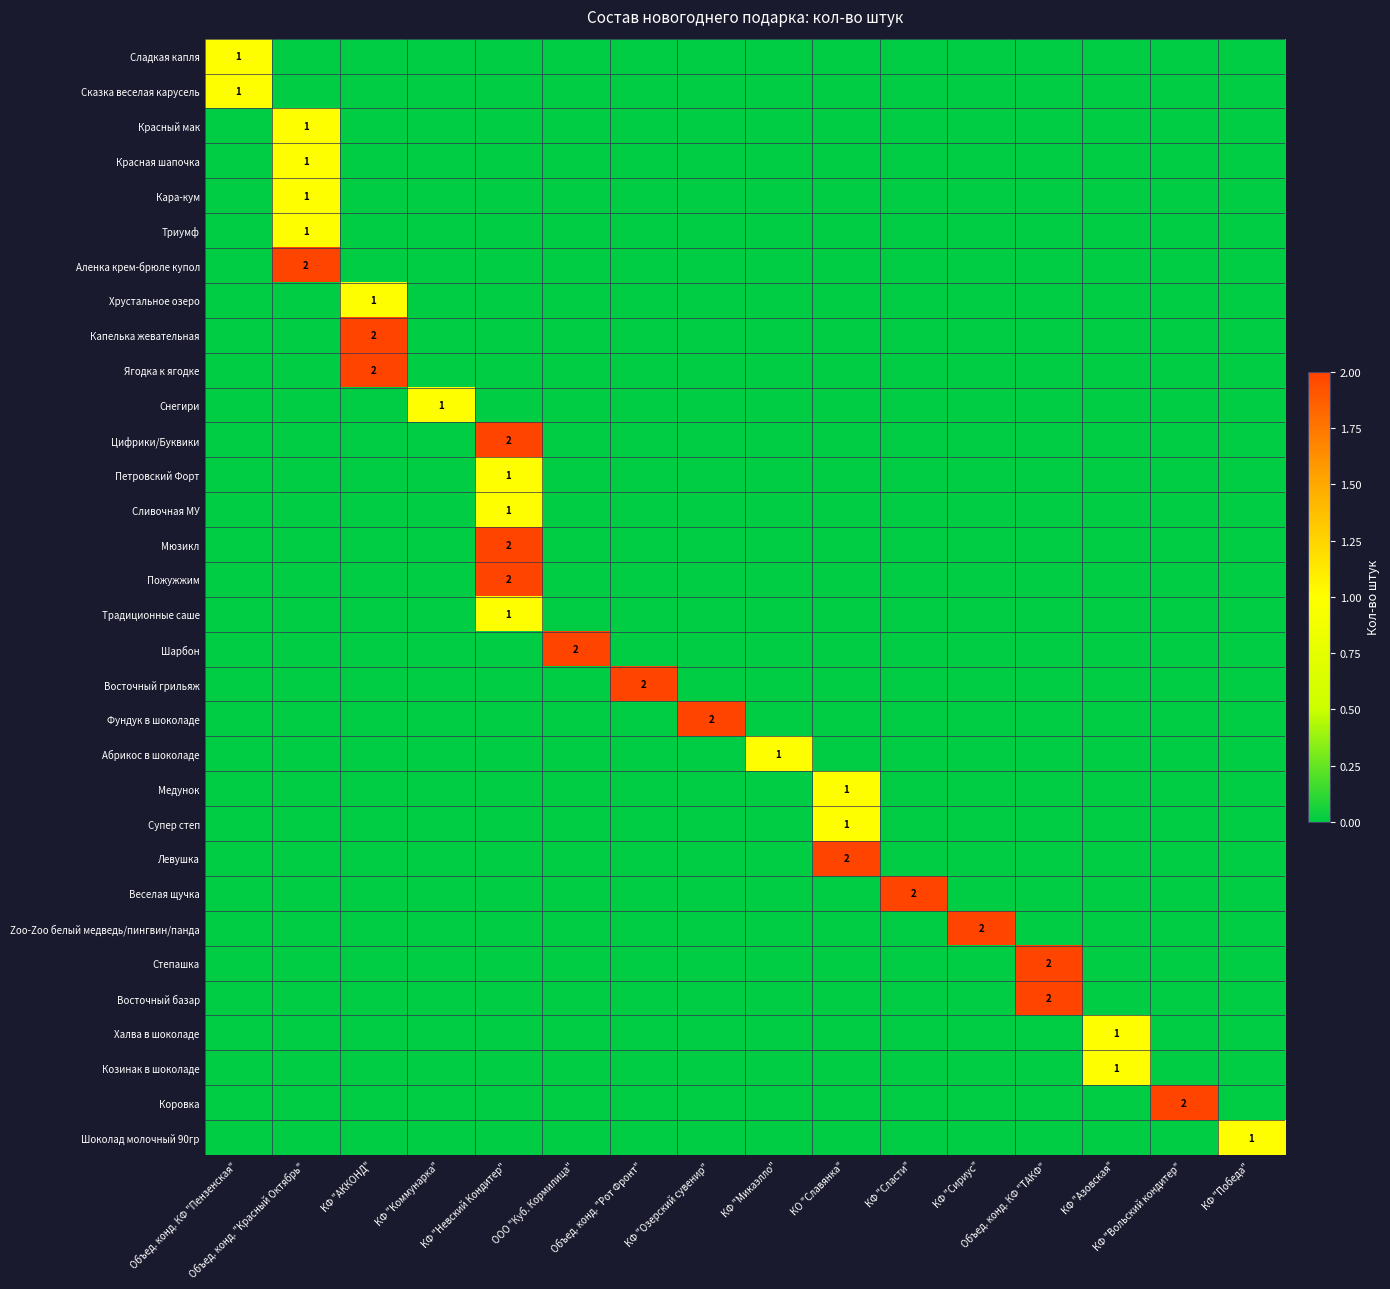

Count the number of data series in this chart.

32